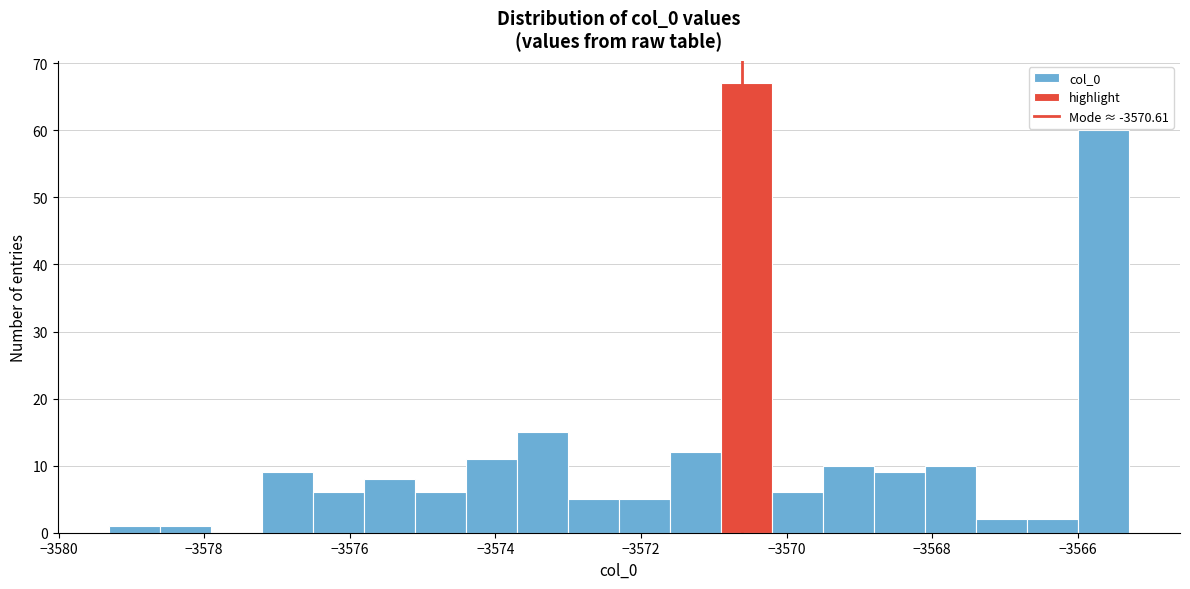

Read against the x-axis, roughly where is the centre of the tallest bar?

-3570.6